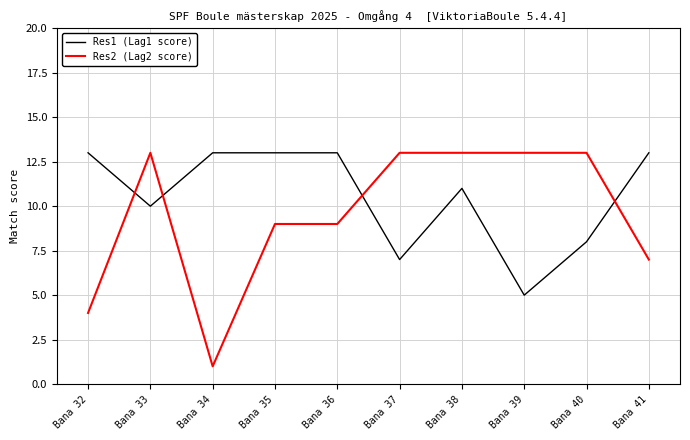

What is the sum of the Res2 (Lag2 score) values at Bana 32 and Bana 36?

13